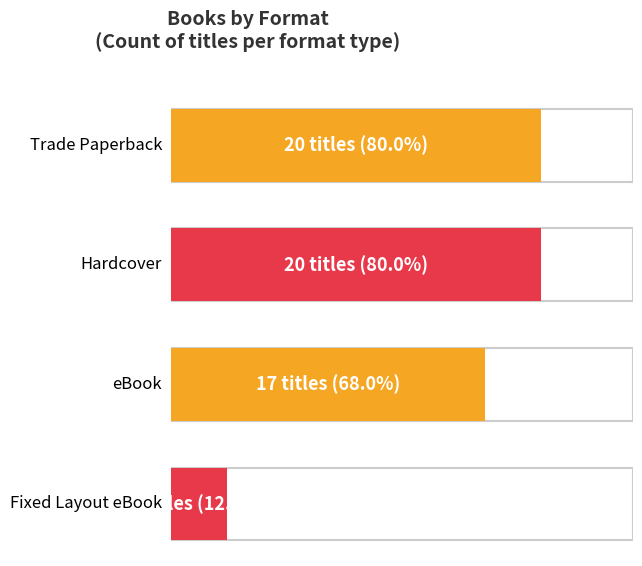

What is the difference between the maximum and minimum values?

17